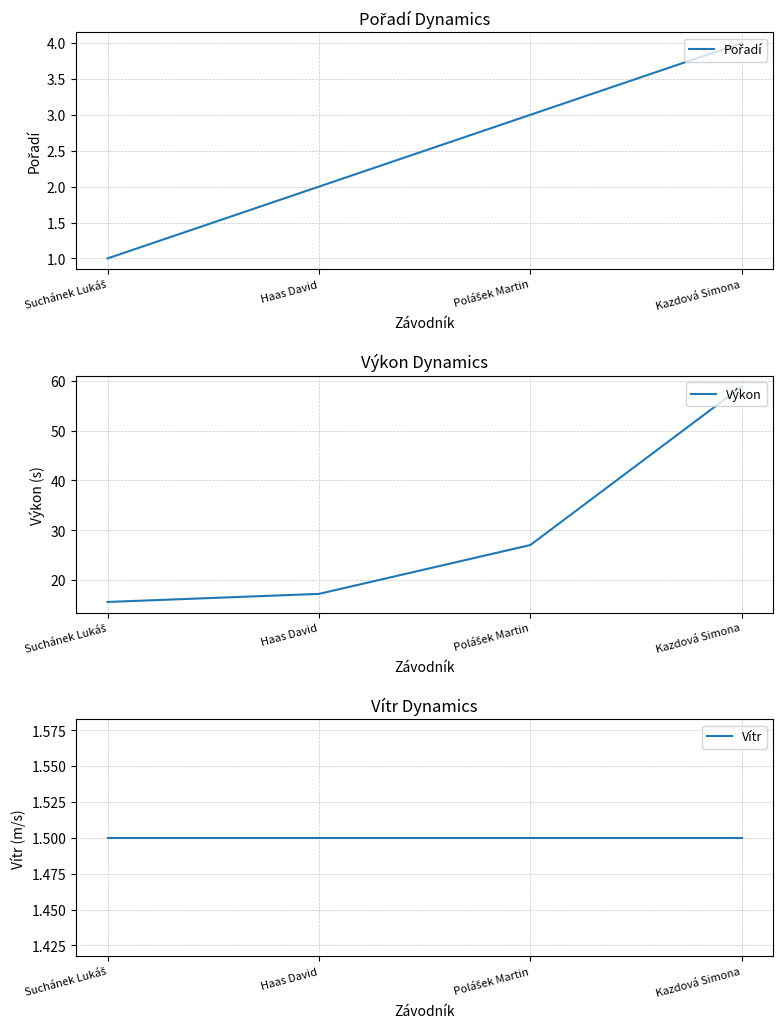

At which category is the sum across all series the highest?

Kazdová Simona